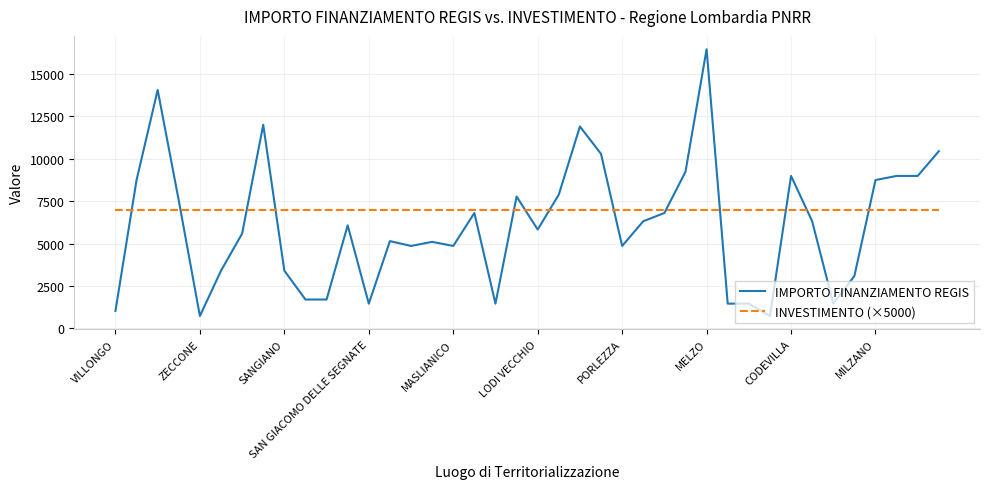

Which series has the largest total across all categories?

INVESTIMENTO (×5000)